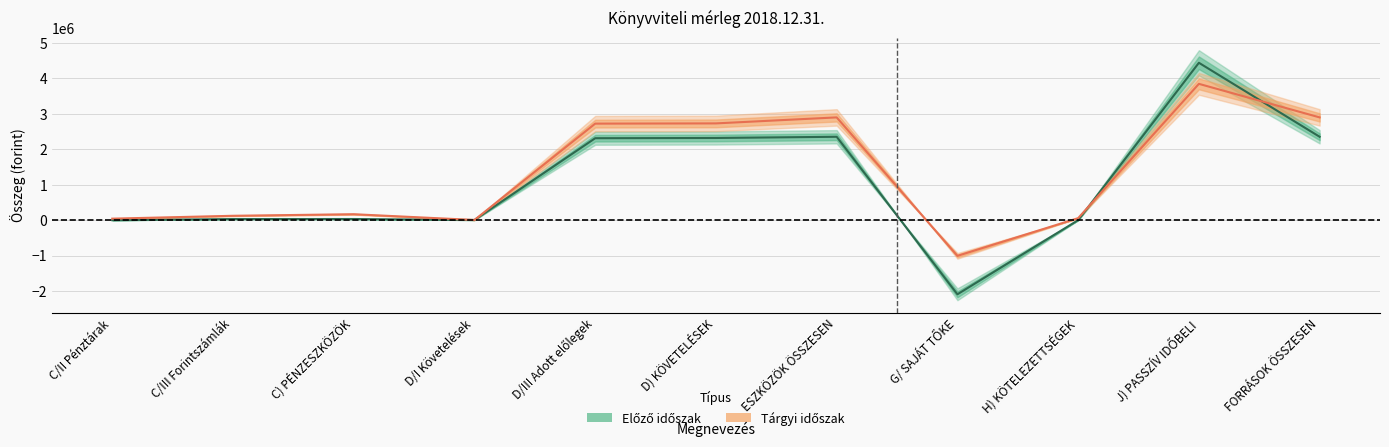

Between H) KÖTELEZETTSÉGEK and G/ SAJÁT TŐKE, which is larger?

H) KÖTELEZETTSÉGEK